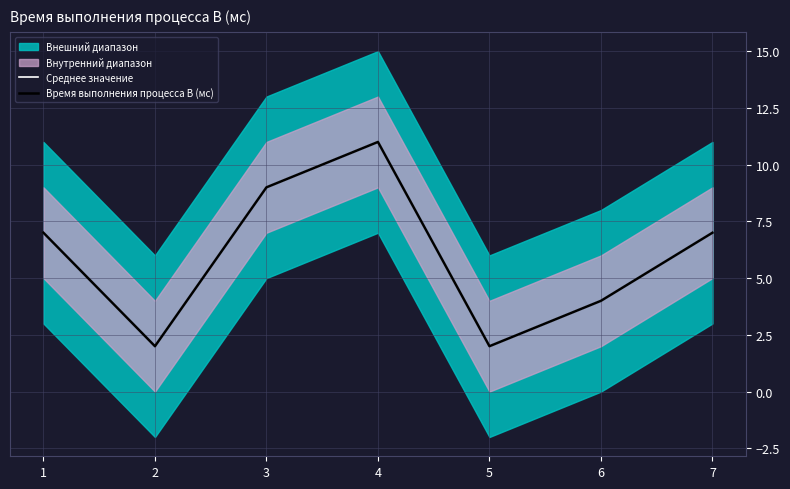

True or false: Время выполнения процесса B (мс) and Среднее значение cross at least once.

False